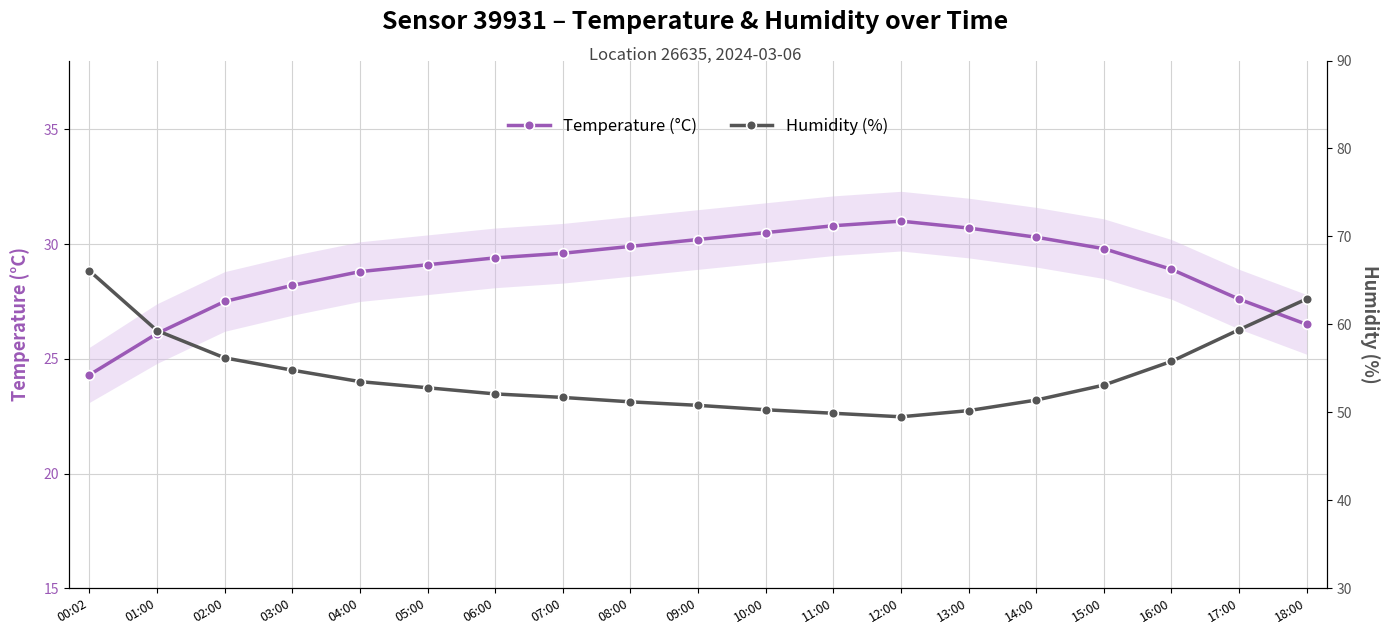

Which has a higher value, 05:00 or 11:00?

11:00